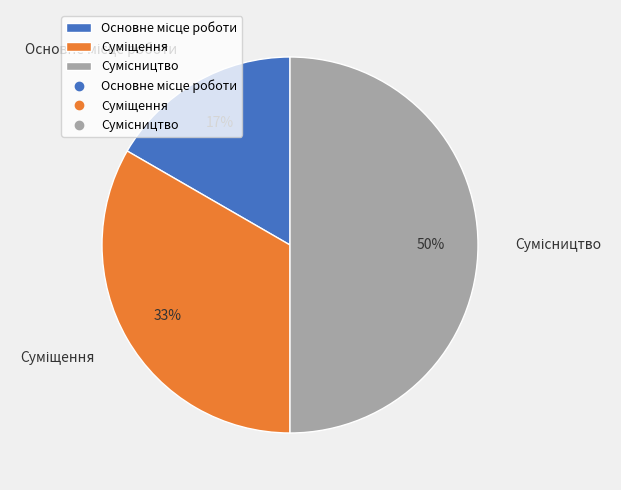

To the nearest percent, what is the difference between the largest and smallest slice percentages?

33%